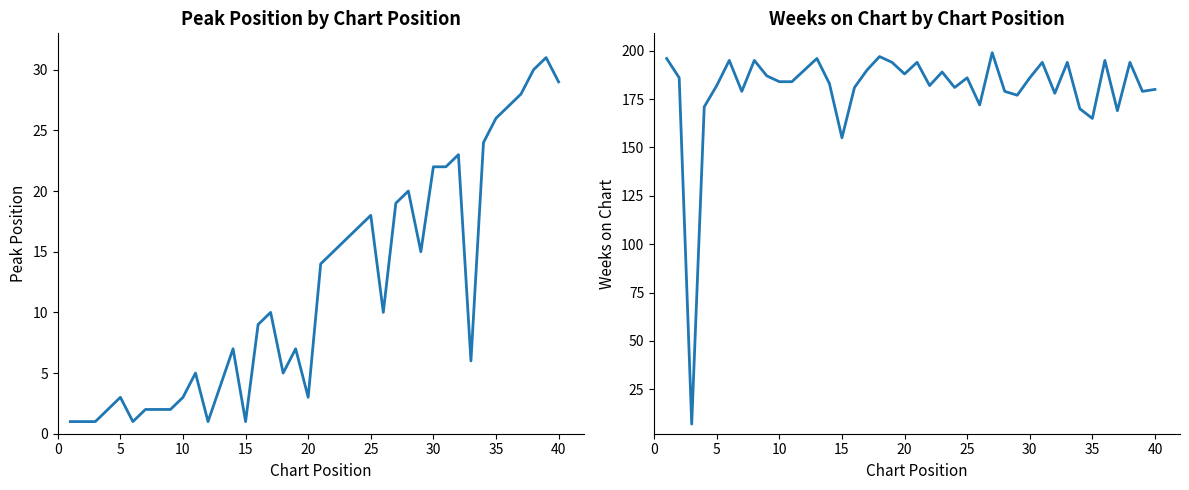

True or false: Weeks on Chart and Peak Position intersect in this chart.

False